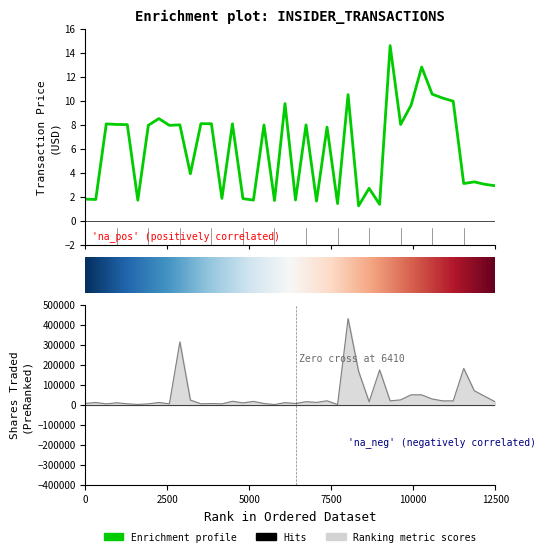

What is the value of the transactionShares point at the 27th from the left?

18000.0